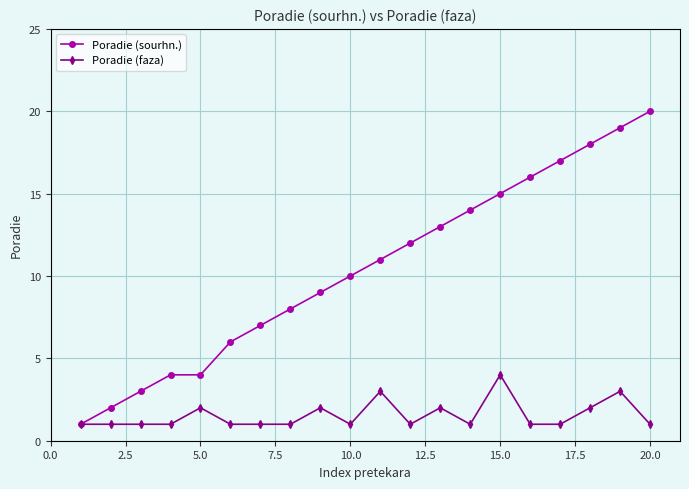

Which series has the largest total across all categories?

Poradie (sourhn.)